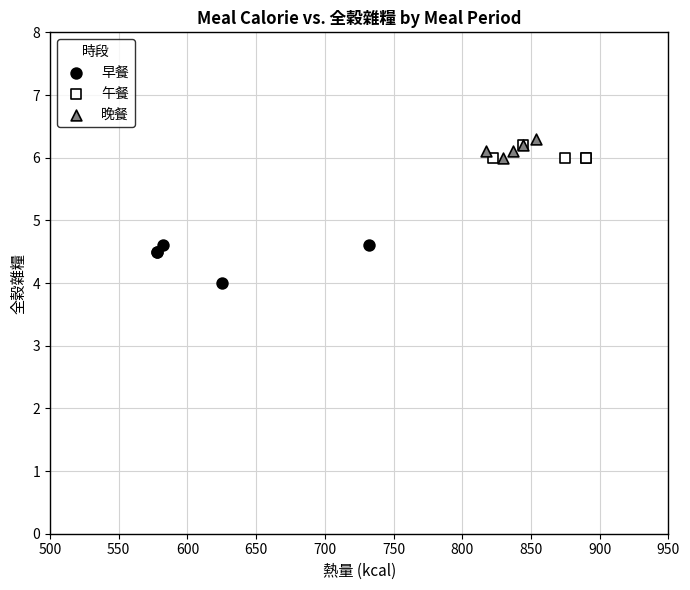

Which series reaches the minimum Y coordinate?

早餐